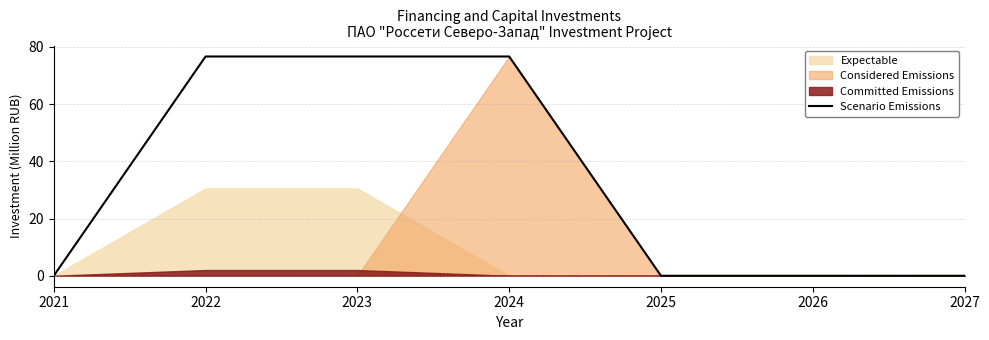

Reading right to left, transcribe all the data shown in this chart.

0.0	0.0	0.0	76.6	76.6	76.6	0.0